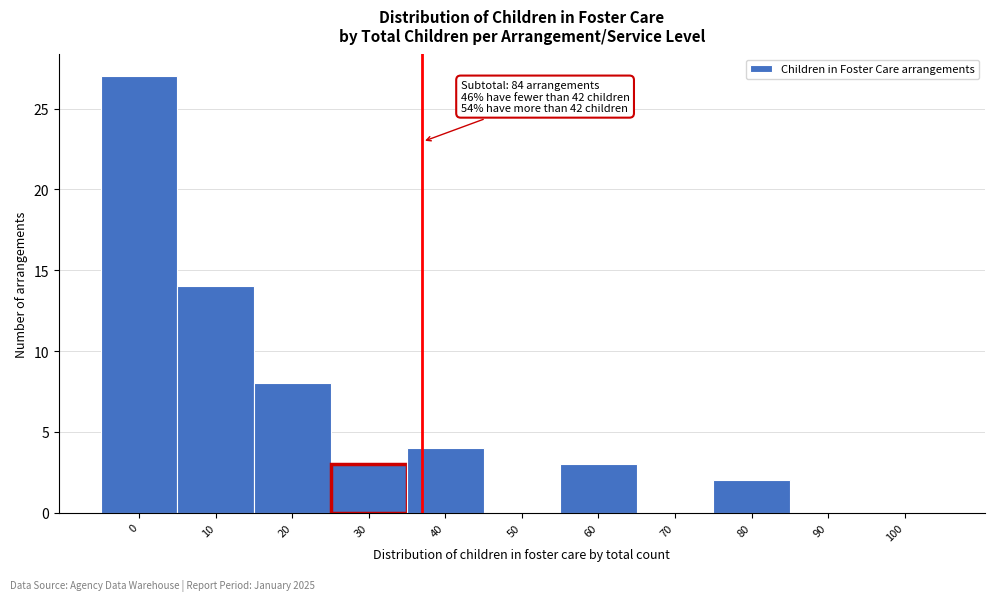

Reading right to left, transcribe all the data shown in this chart.

100=0	90=0	80=2	70=0	60=3	50=0	40=4	30=3	20=8	10=14	0=27